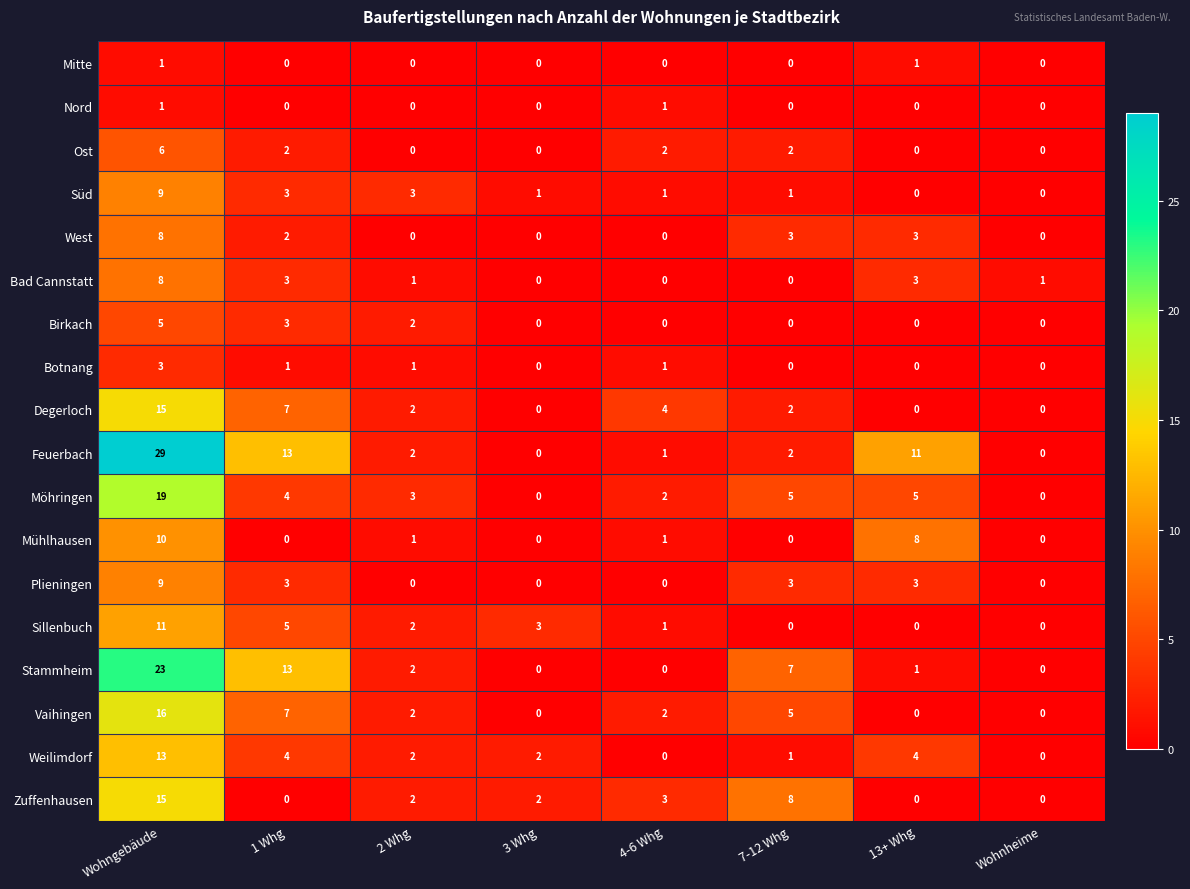

At which category does the chart reach its peak across all series?

Wohngebäude